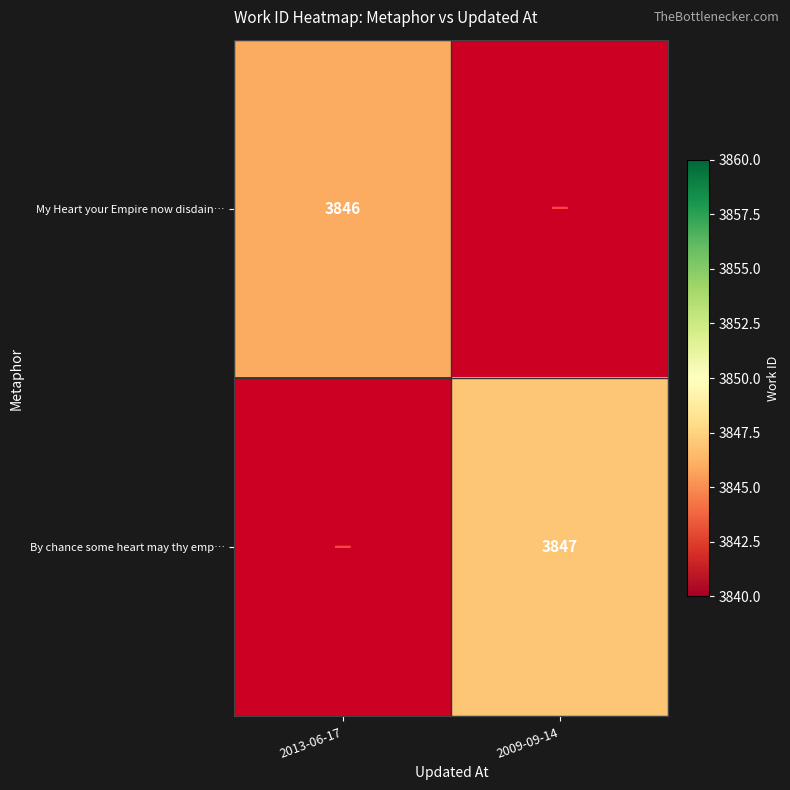

Which label corresponds to the smallest value in the chart?

2013-06-17